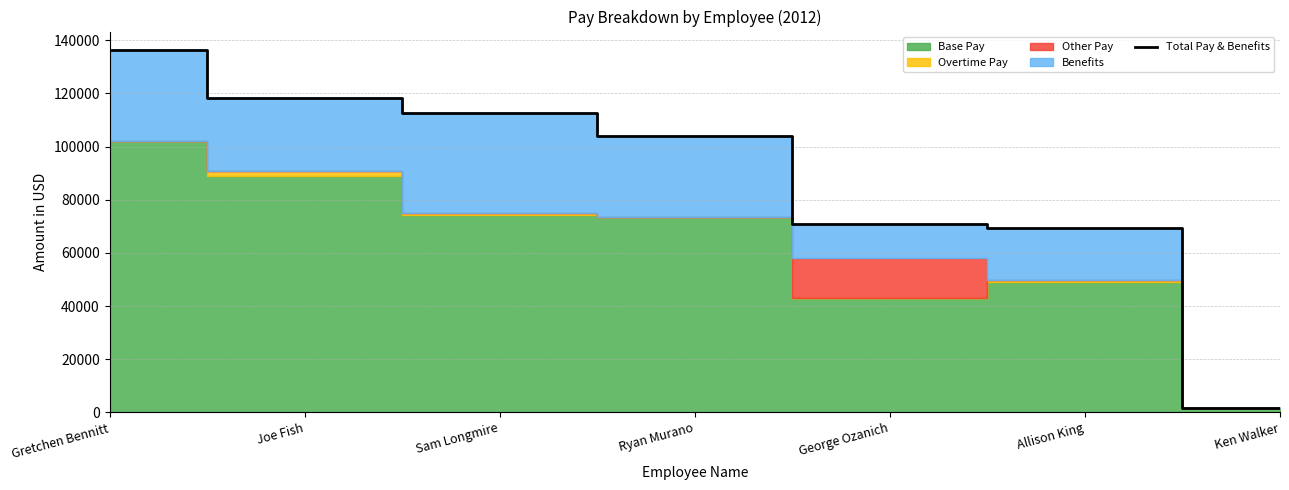

True or false: there are more than 0 points higher than both neighbors.

False